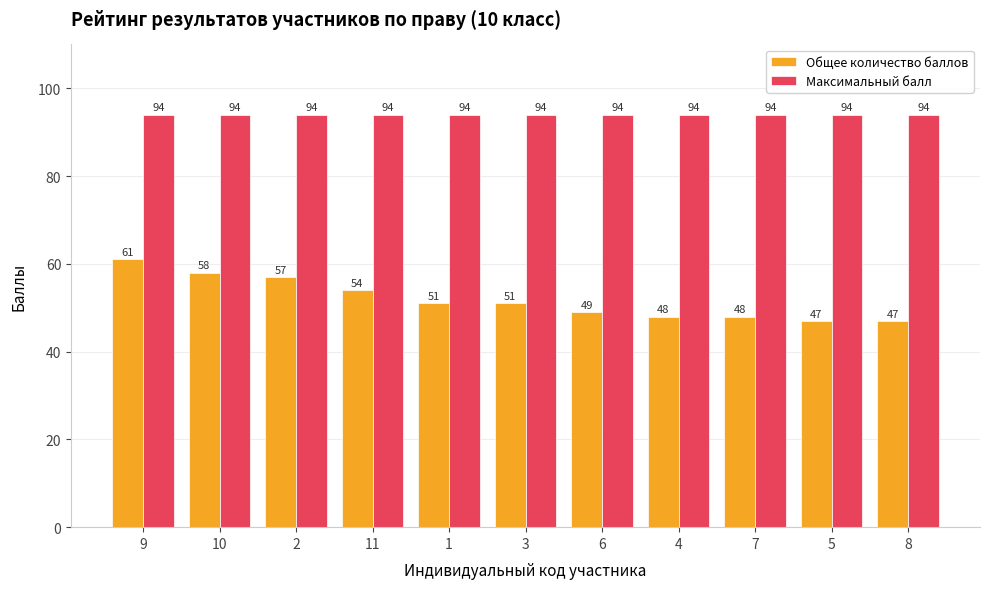

At 11, list the series in order from smallest to largest.

Общее количество баллов, Максимальный балл